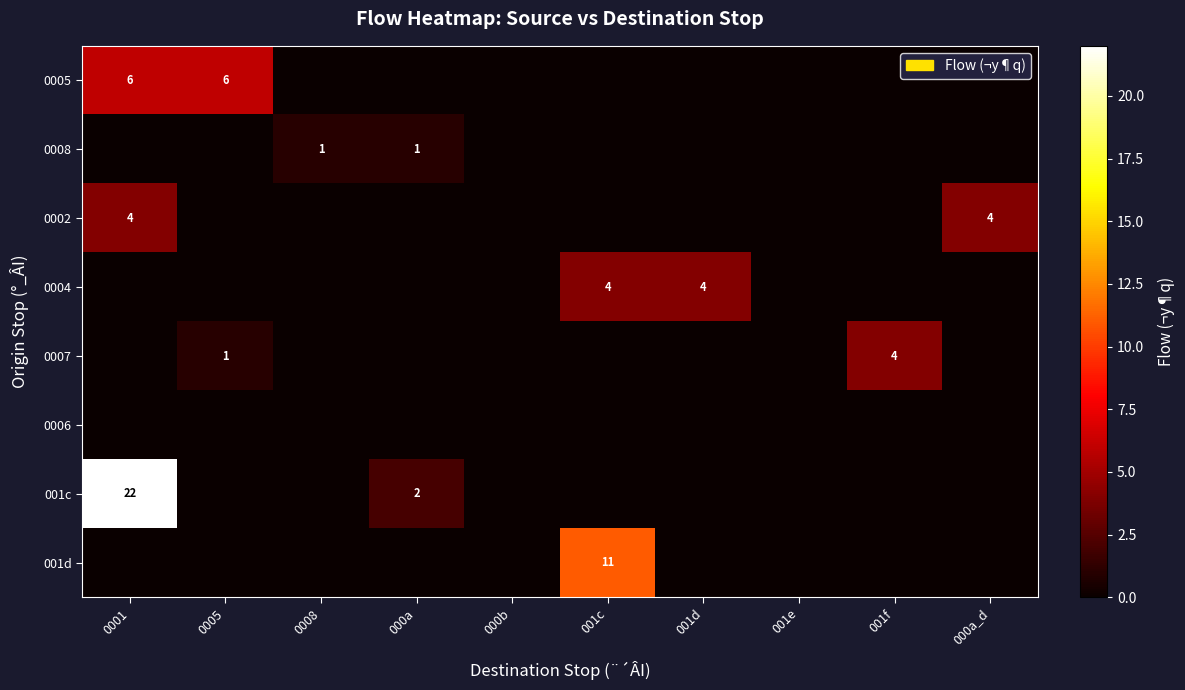

At how many categories does at least one series exceed 3?

6